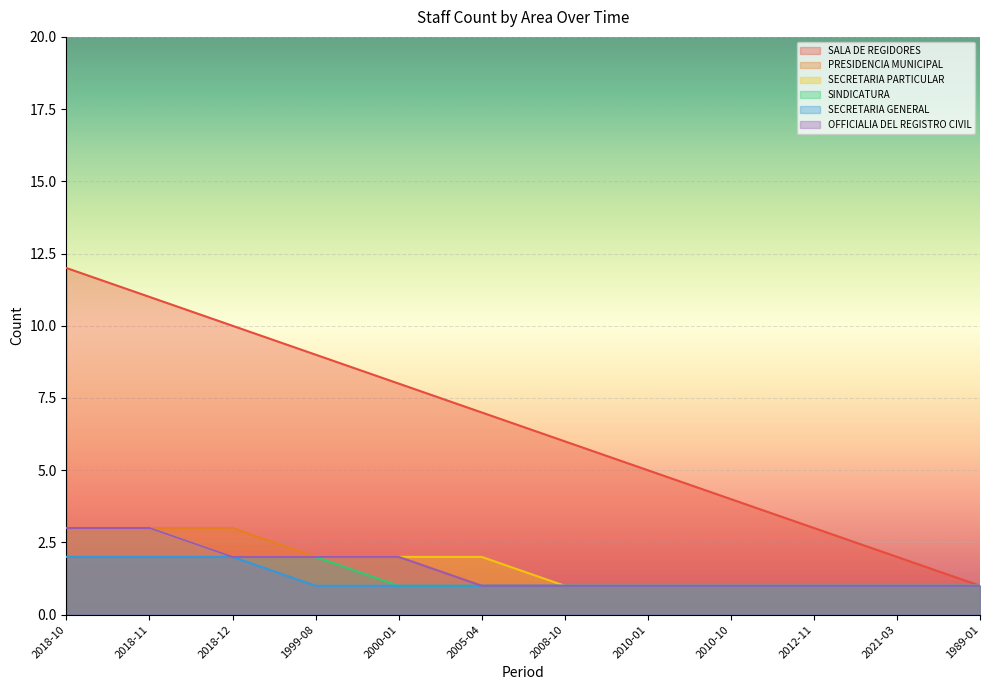

True or false: OFFICIALIA DEL REGISTRO CIVIL has a value of 2 at 2018-12.

True